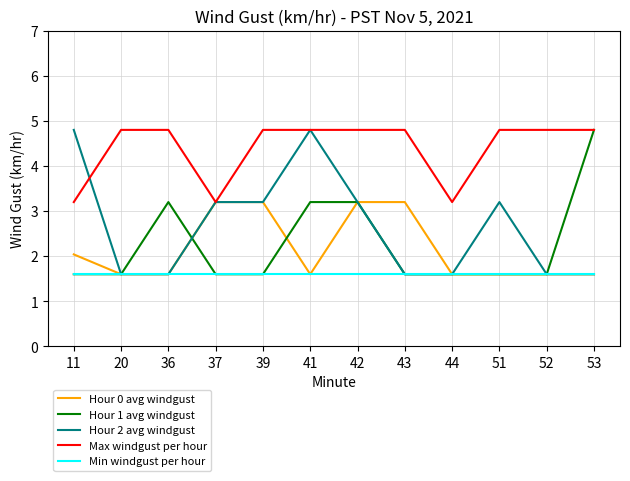

What is the total value across all series at 20?

11.2